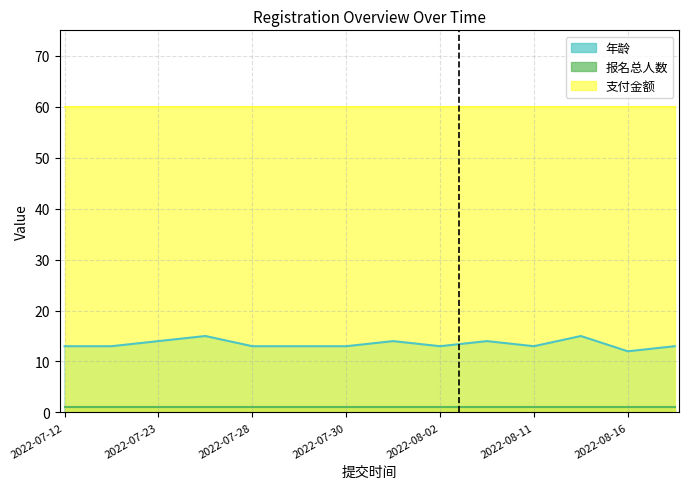

How many values in the 年龄 series are below 13?

1